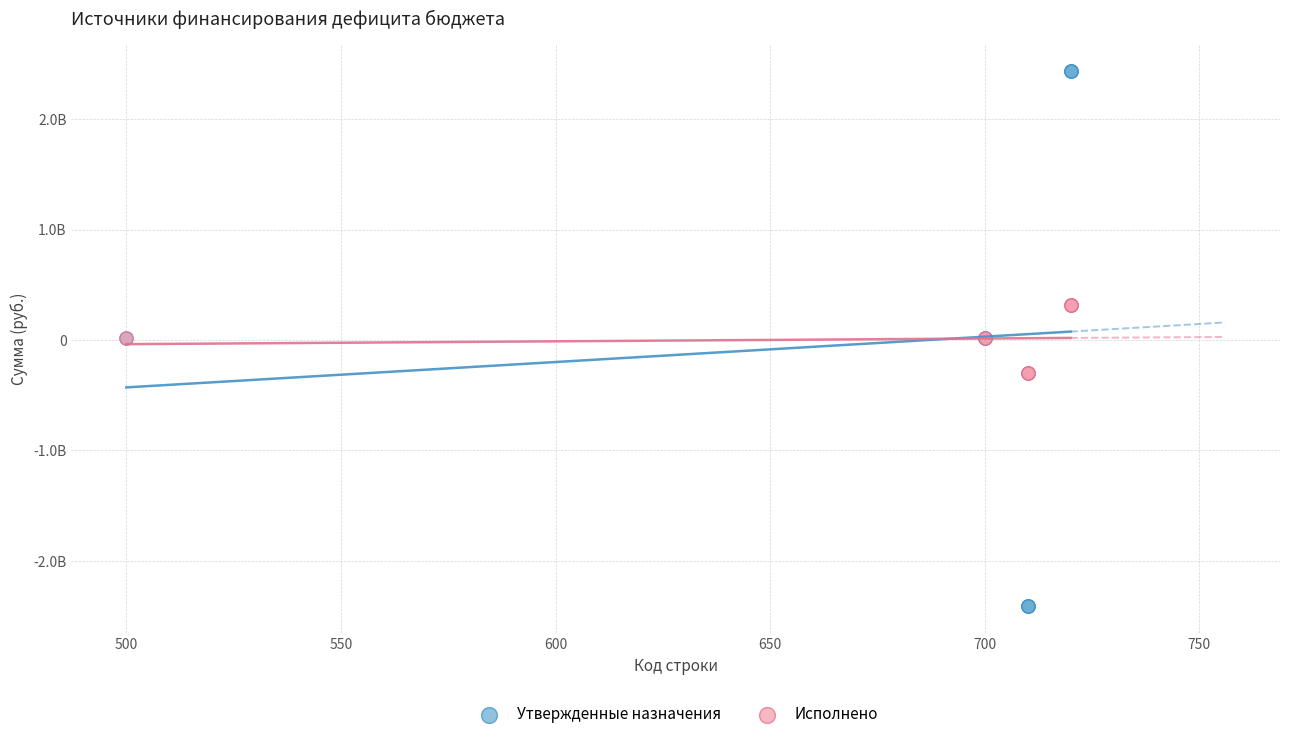

Which series has the largest Y range (max minus min)?

Утвержденные назначения